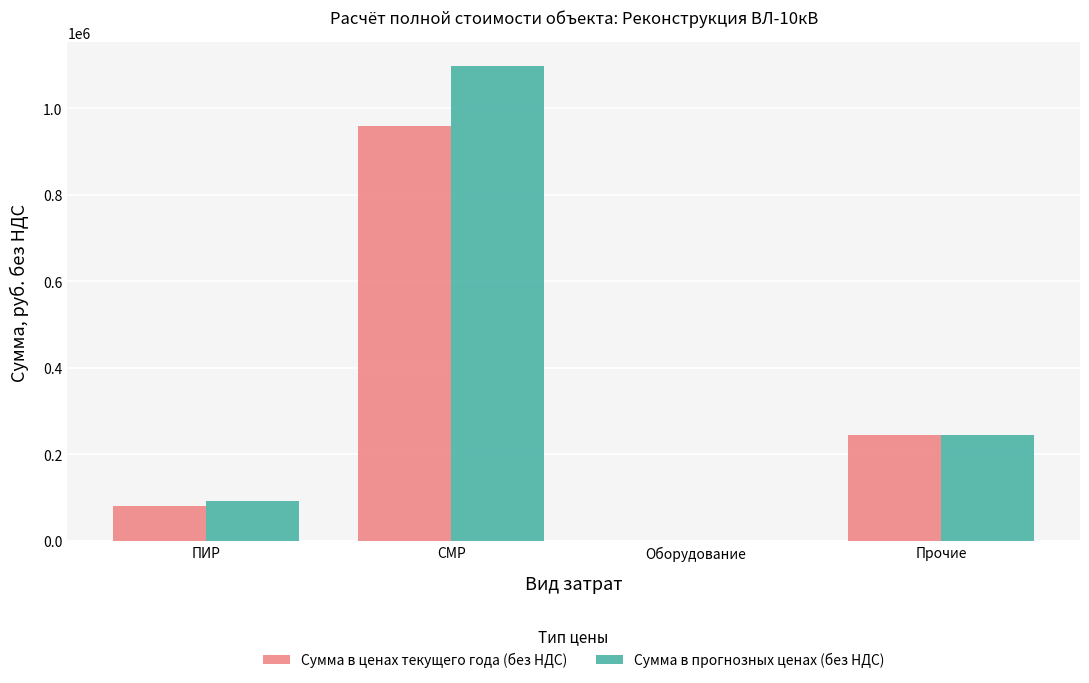

At which category is the sum across all series the highest?

СМР